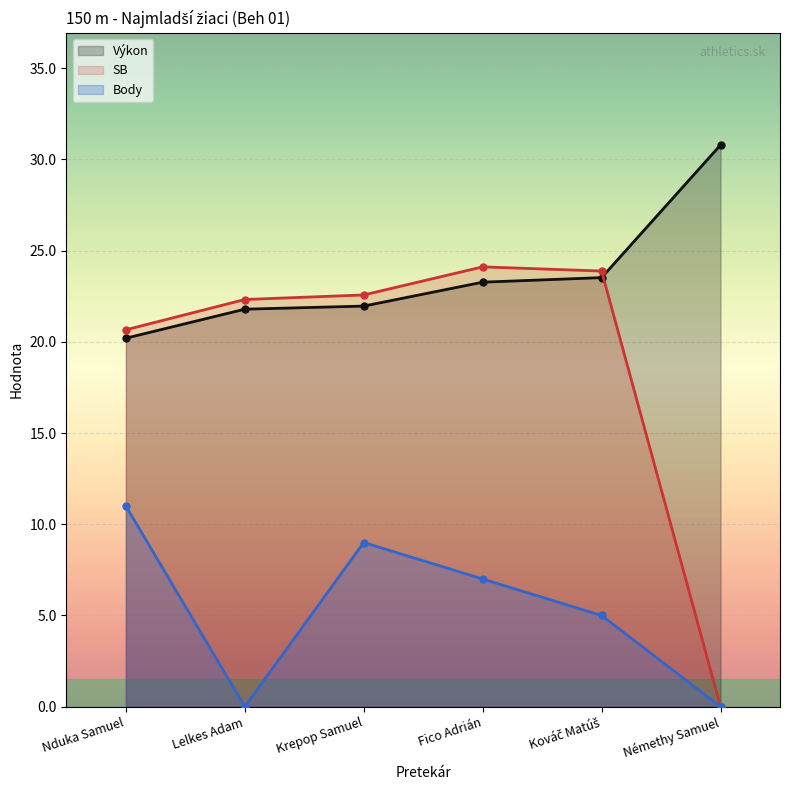

List the series in order of their peak value, lowest first.

Body, SB, Výkon